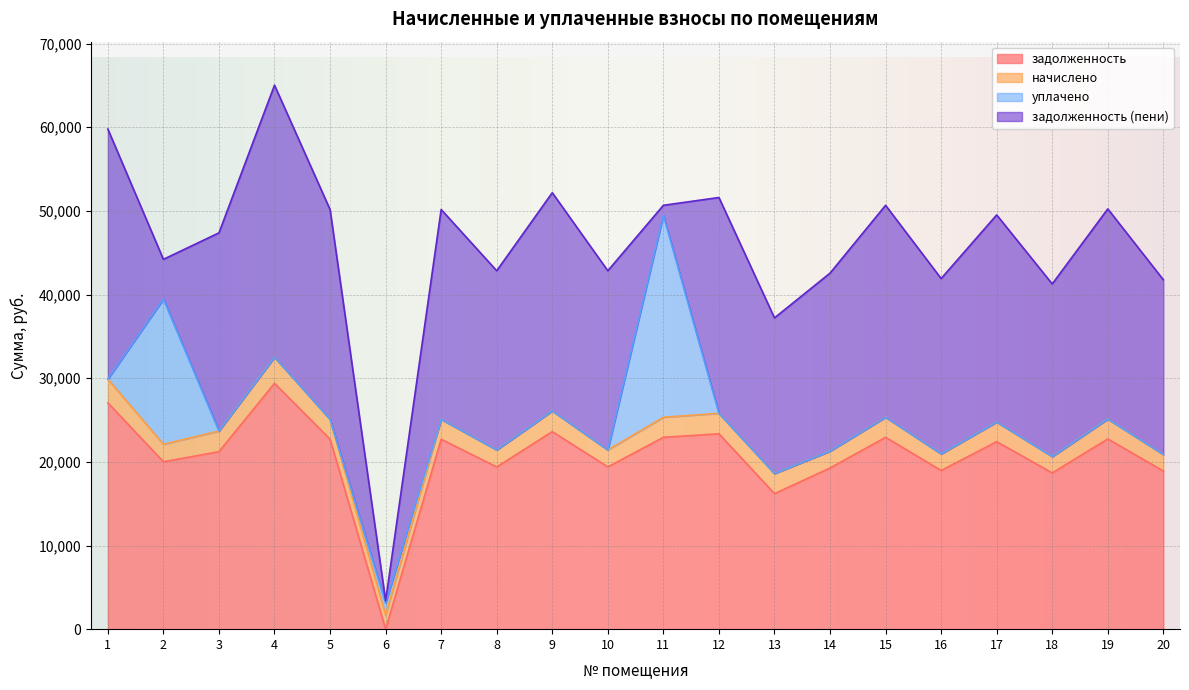

Where is the first local minimum for задолженность?

2